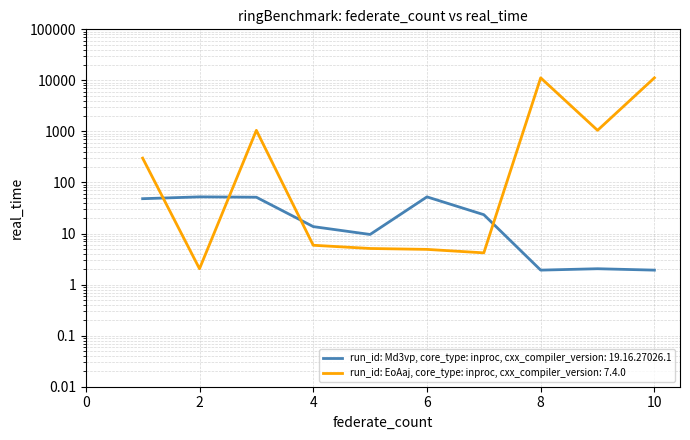

Between 1 and 7, which series saw the biggest shift?

run_id: EoAaj, core_type: inproc, cxx_compiler_version: 7.4.0